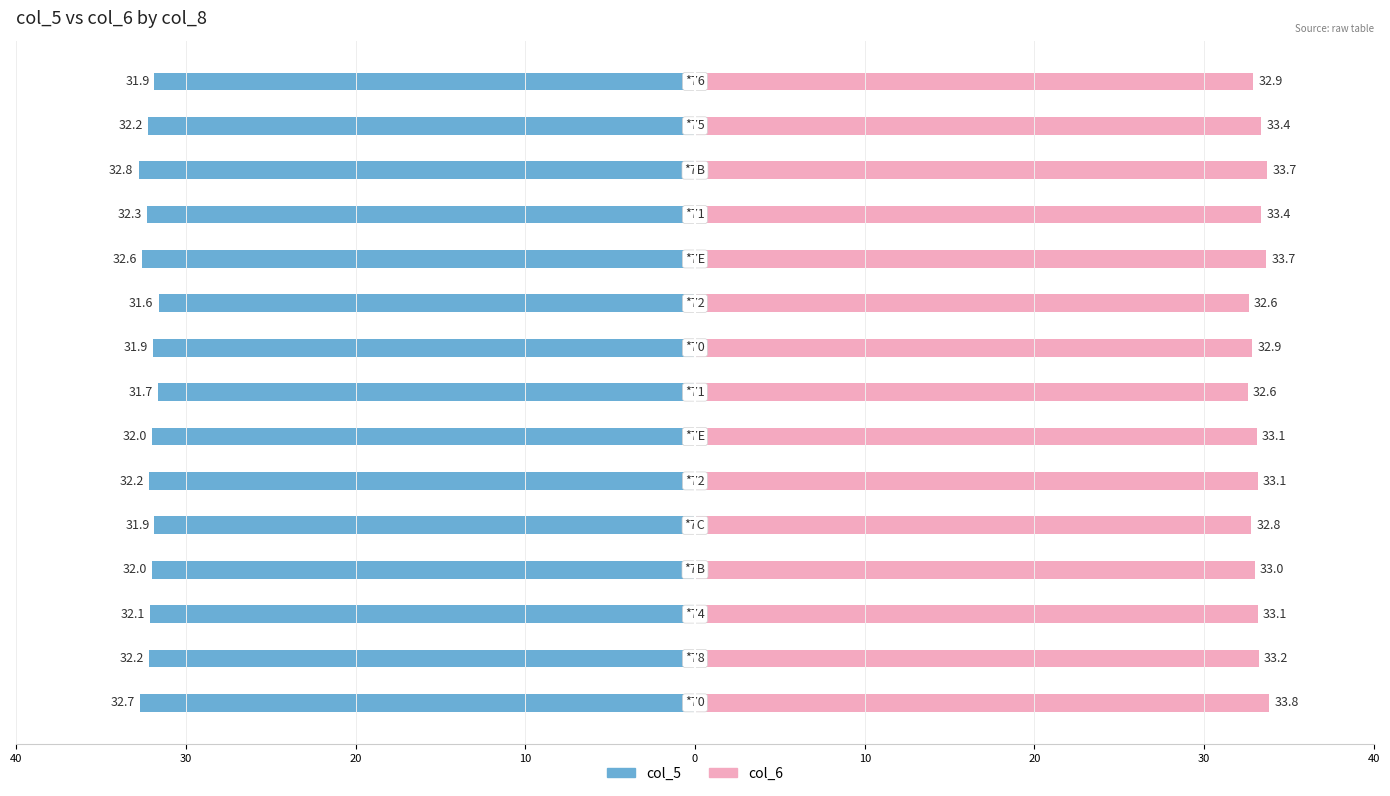

Rank the series by their maximum value, from lowest to highest.

col_5, col_6